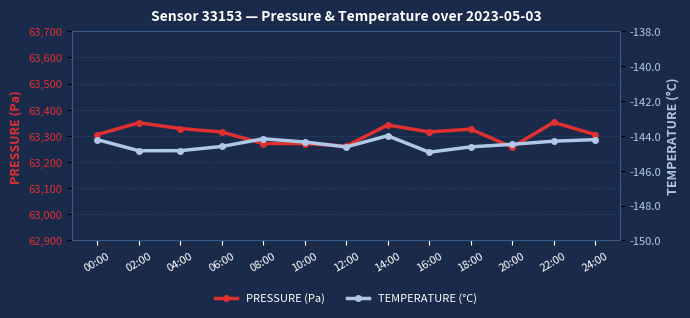

How many categories are shown in the chart?

13